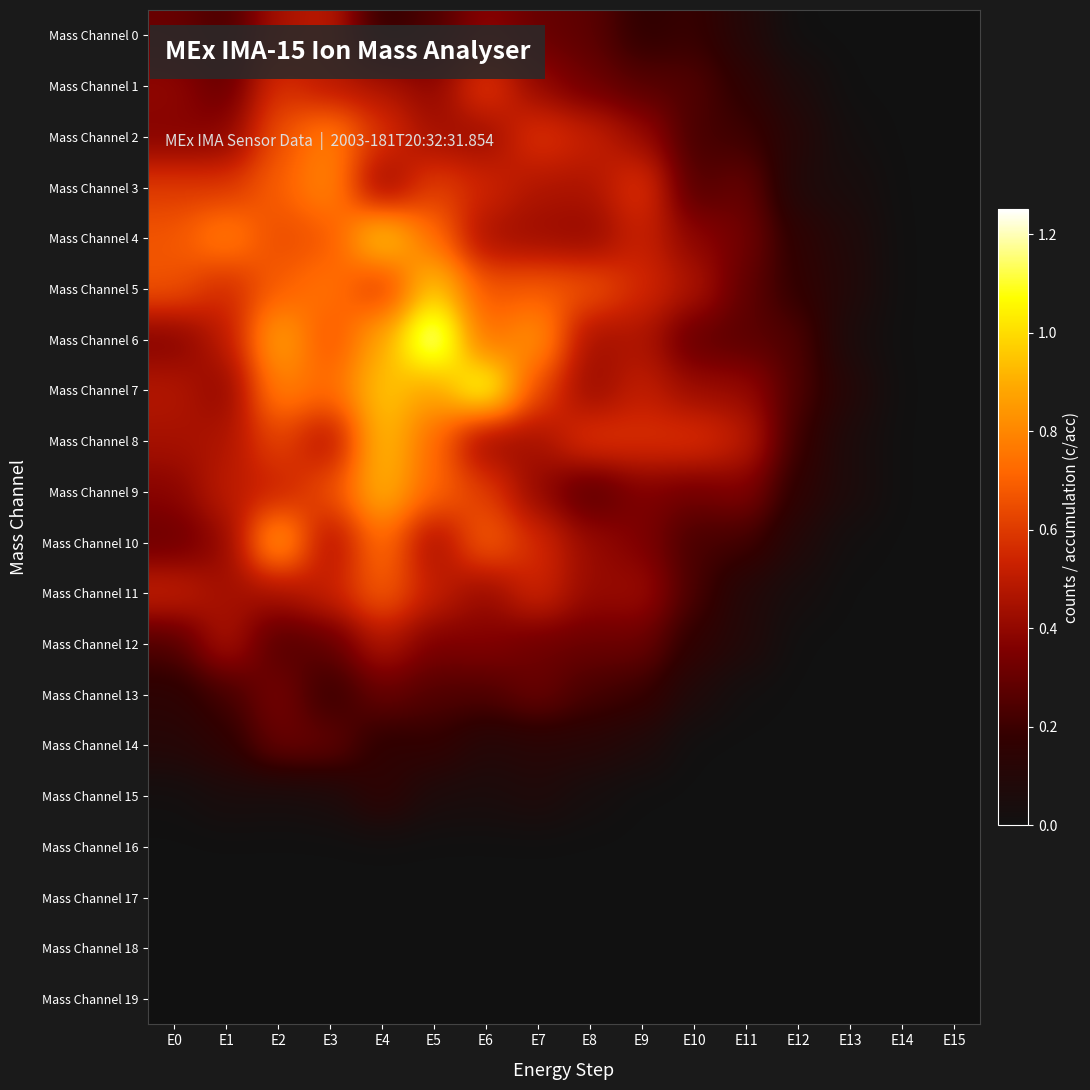

Reading left to right, list all the values displayed in this chart.

Mass Channel 0: E0=0.3	E1=0.2	E2=0.5	E3=0.5	E4=0.2	E5=0.2	E6=0.4	E7=0.3	E8=0.3	E9=0.2	E10=0.2	E11=0.1	E12=0.0	E13=0.0	E14=0.0	E15=0.0
Mass Channel 1: E0=0.4	E1=0.3	E2=0.6	E3=0.5	E4=0.5	E5=0.4	E6=0.6	E7=0.4	E8=0.3	E9=0.3	E10=0.3	E11=0.2	E12=0.1	E13=0.0	E14=0.0	E15=0.0
Mass Channel 2: E0=0.4	E1=0.4	E2=0.7	E3=0.8	E4=0.6	E5=0.4	E6=0.4	E7=0.6	E8=0.5	E9=0.4	E10=0.2	E11=0.2	E12=0.1	E13=0.0	E14=0.0	E15=0.0
Mass Channel 3: E0=0.6	E1=0.6	E2=0.7	E3=0.8	E4=0.4	E5=0.6	E6=0.5	E7=0.5	E8=0.5	E9=0.6	E10=0.2	E11=0.3	E12=0.1	E13=0.0	E14=0.0	E15=0.0
Mass Channel 4: E0=0.7	E1=0.8	E2=0.6	E3=0.7	E4=1.0	E5=0.7	E6=0.4	E7=0.4	E8=0.4	E9=0.5	E10=0.4	E11=0.3	E12=0.2	E13=0.1	E14=0.0	E15=0.0
Mass Channel 5: E0=0.7	E1=0.5	E2=0.7	E3=0.8	E4=0.6	E5=1.0	E6=0.7	E7=0.7	E8=0.7	E9=0.6	E10=0.5	E11=0.3	E12=0.2	E13=0.1	E14=0.0	E15=0.0
Mass Channel 6: E0=0.4	E1=0.5	E2=0.9	E3=0.7	E4=0.9	E5=1.3	E6=0.7	E7=0.9	E8=0.4	E9=0.5	E10=0.3	E11=0.3	E12=0.3	E13=0.0	E14=0.0	E15=0.0
Mass Channel 7: E0=0.5	E1=0.4	E2=0.8	E3=0.7	E4=1.0	E5=0.9	E6=1.1	E7=0.6	E8=0.4	E9=0.5	E10=0.4	E11=0.4	E12=0.2	E13=0.1	E14=0.0	E15=0.0
Mass Channel 8: E0=0.4	E1=0.5	E2=0.6	E3=0.5	E4=1.0	E5=0.7	E6=0.4	E7=0.4	E8=0.6	E9=0.6	E10=0.6	E11=0.5	E12=0.2	E13=0.1	E14=0.0	E15=0.0
Mass Channel 9: E0=0.4	E1=0.5	E2=0.5	E3=0.7	E4=0.9	E5=0.7	E6=0.6	E7=0.4	E8=0.2	E9=0.4	E10=0.3	E11=0.4	E12=0.2	E13=0.1	E14=0.0	E15=0.0
Mass Channel 10: E0=0.3	E1=0.4	E2=0.9	E3=0.4	E4=0.8	E5=0.4	E6=0.7	E7=0.6	E8=0.4	E9=0.4	E10=0.2	E11=0.2	E12=0.1	E13=0.0	E14=0.0	E15=0.0
Mass Channel 11: E0=0.5	E1=0.4	E2=0.4	E3=0.5	E4=0.7	E5=0.5	E6=0.4	E7=0.6	E8=0.4	E9=0.4	E10=0.2	E11=0.1	E12=0.0	E13=0.0	E14=0.0	E15=0.0
Mass Channel 12: E0=0.2	E1=0.5	E2=0.2	E3=0.3	E4=0.5	E5=0.3	E6=0.4	E7=0.3	E8=0.3	E9=0.3	E10=0.2	E11=0.1	E12=0.0	E13=0.0	E14=0.0	E15=0.0
Mass Channel 13: E0=0.1	E1=0.2	E2=0.3	E3=0.2	E4=0.3	E5=0.3	E6=0.2	E7=0.3	E8=0.2	E9=0.2	E10=0.1	E11=0.0	E12=0.0	E13=0.0	E14=0.0	E15=0.0
Mass Channel 14: E0=0.1	E1=0.2	E2=0.3	E3=0.3	E4=0.1	E5=0.2	E6=0.1	E7=0.1	E8=0.1	E9=0.1	E10=0.0	E11=0.0	E12=0.0	E13=0.0	E14=0.0	E15=0.0
Mass Channel 15: E0=0.0	E1=0.0	E2=0.0	E3=0.1	E4=0.2	E5=0.1	E6=0.1	E7=0.1	E8=0.0	E9=0.0	E10=0.0	E11=0.0	E12=0.0	E13=0.0	E14=0.0	E15=0.0
Mass Channel 16: E0=0.0	E1=0.0	E2=0.0	E3=0.0	E4=0.0	E5=0.0	E6=0.0	E7=0.0	E8=0.0	E9=0.0	E10=0.0	E11=0.0	E12=0.0	E13=0.0	E14=0.0	E15=0.0
Mass Channel 17: E0=0.0	E1=0.0	E2=0.0	E3=0.0	E4=0.0	E5=0.0	E6=0.0	E7=0.0	E8=0.0	E9=0.0	E10=0.0	E11=0.0	E12=0.0	E13=0.0	E14=0.0	E15=0.0
Mass Channel 18: E0=0.0	E1=0.0	E2=0.0	E3=0.0	E4=0.0	E5=0.0	E6=0.0	E7=0.0	E8=0.0	E9=0.0	E10=0.0	E11=0.0	E12=0.0	E13=0.0	E14=0.0	E15=0.0
Mass Channel 19: E0=0.0	E1=0.0	E2=0.0	E3=0.0	E4=0.0	E5=0.0	E6=0.0	E7=0.0	E8=0.0	E9=0.0	E10=0.0	E11=0.0	E12=0.0	E13=0.0	E14=0.0	E15=0.0